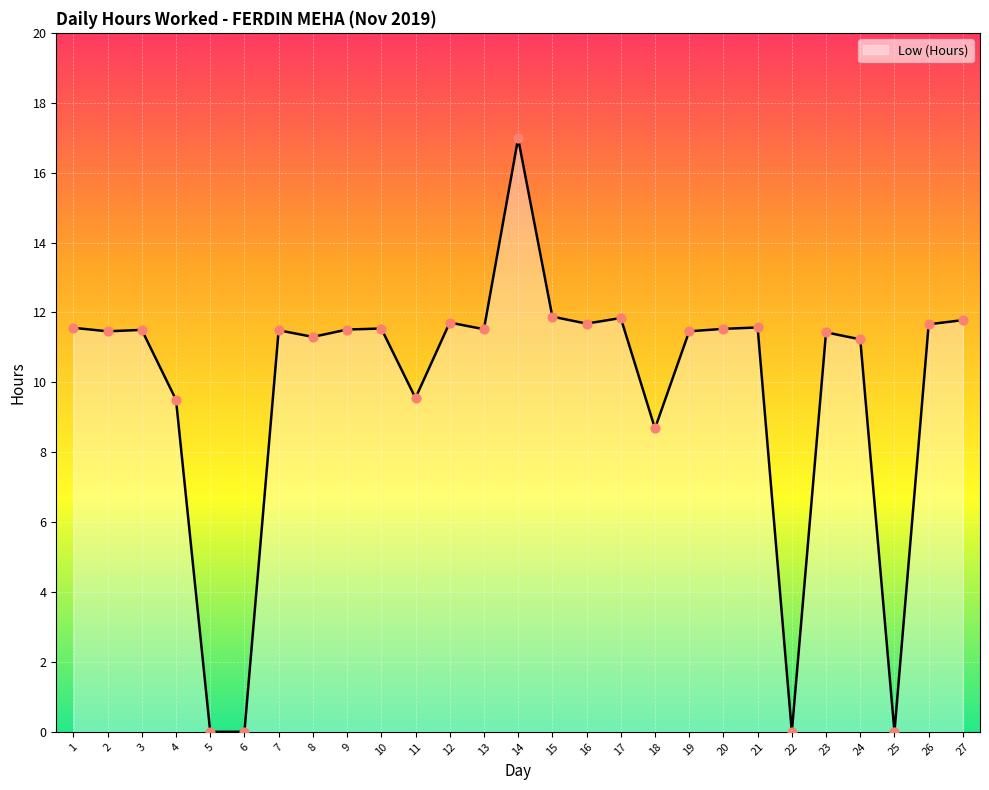

Which has a higher value, 20 or 15?

15